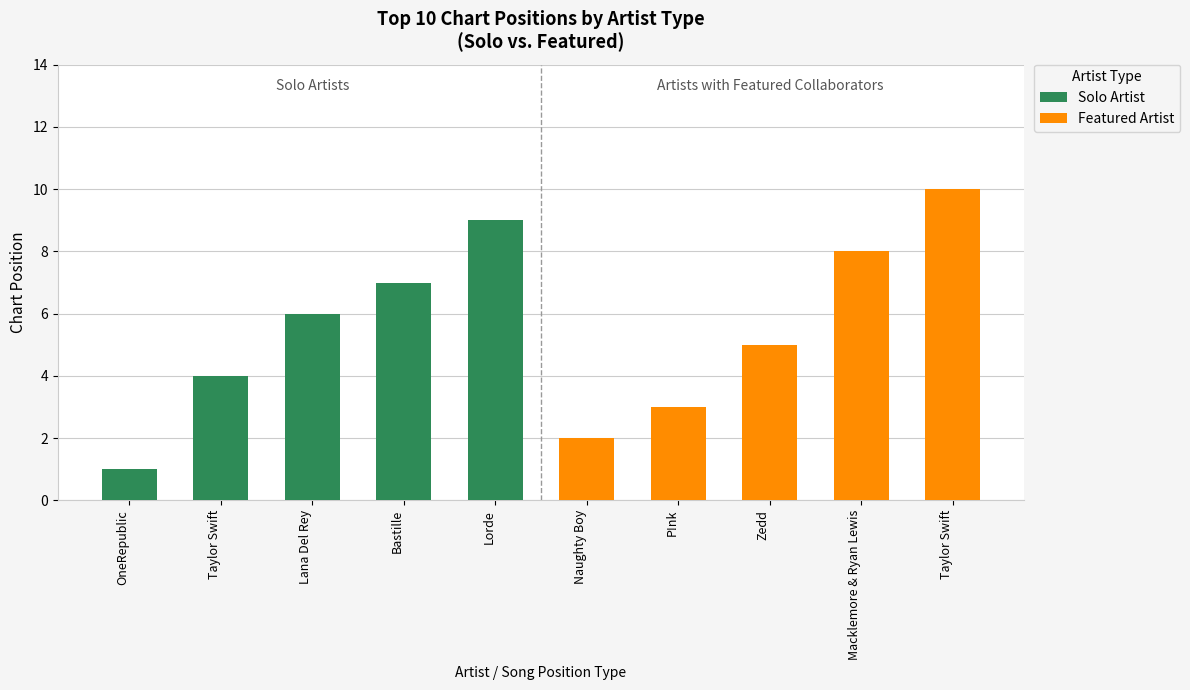

At which label is Featured Artist closest to 5?

Zedd